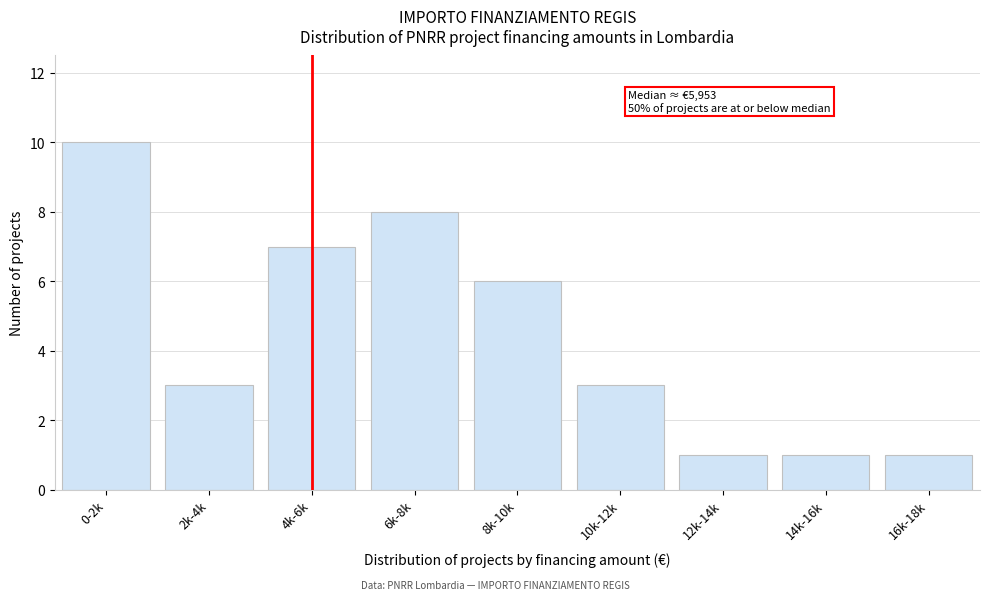

Reading left to right, extract all data points from this chart.

0-2k=10	2k-4k=3	4k-6k=7	6k-8k=8	8k-10k=6	10k-12k=3	12k-14k=1	14k-16k=1	16k-18k=1